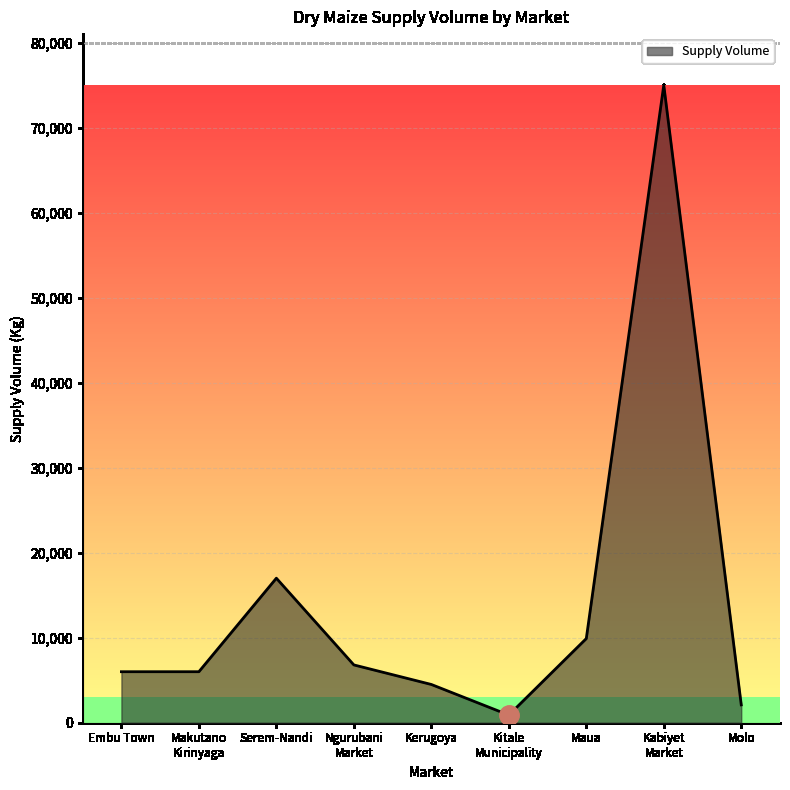

Reading left to right, list all the values displayed in this chart.

6000	6000	17000	6800	4500	900	9900	75000	2100